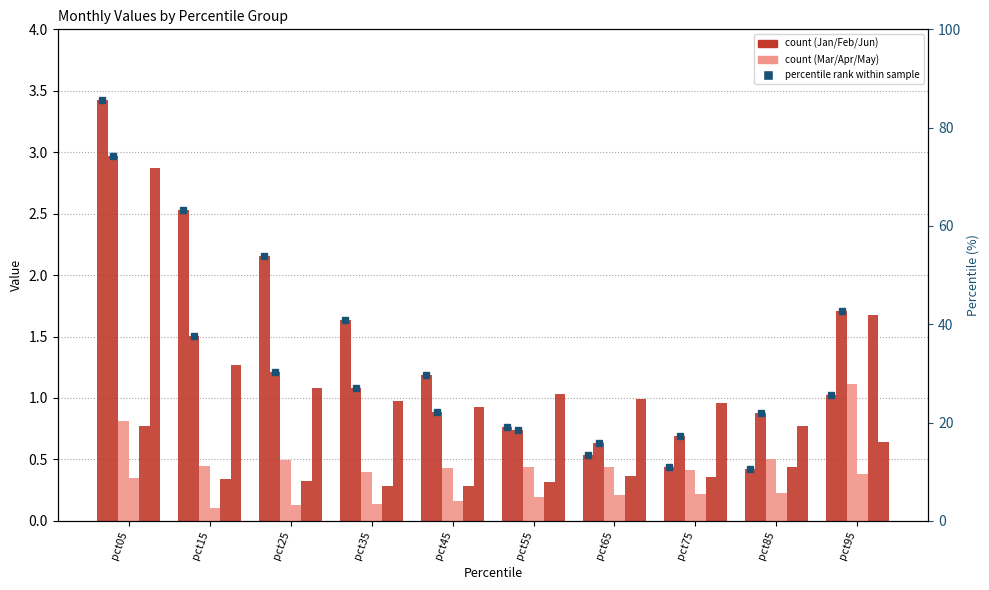

At which label does May reach its peak?

pct95